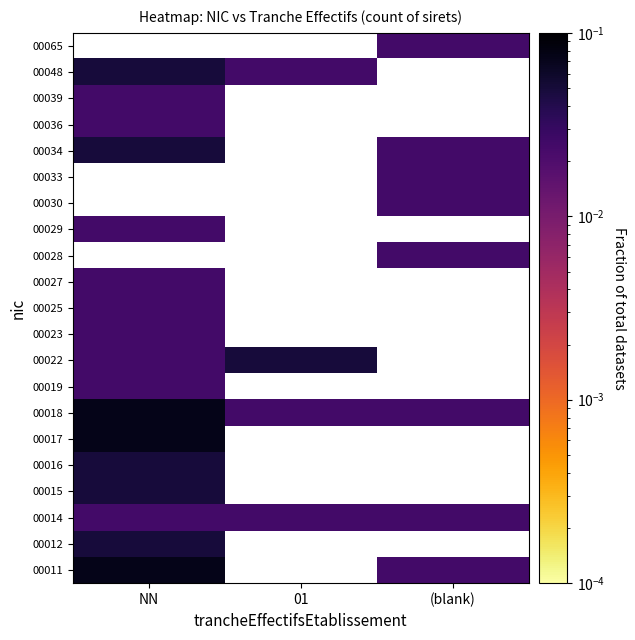

Reading left to right, extract all data points from this chart.

00011: NN=0.1	01=0.0	(blank)=0.0
00012: NN=0.0	01=0.0	(blank)=0.0
00014: NN=0.0	01=0.0	(blank)=0.0
00015: NN=0.0	01=0.0	(blank)=0.0
00016: NN=0.0	01=0.0	(blank)=0.0
00017: NN=0.1	01=0.0	(blank)=0.0
00018: NN=0.1	01=0.0	(blank)=0.0
00019: NN=0.0	01=0.0	(blank)=0.0
00022: NN=0.0	01=0.0	(blank)=0.0
00023: NN=0.0	01=0.0	(blank)=0.0
00025: NN=0.0	01=0.0	(blank)=0.0
00027: NN=0.0	01=0.0	(blank)=0.0
00028: NN=0.0	01=0.0	(blank)=0.0
00029: NN=0.0	01=0.0	(blank)=0.0
00030: NN=0.0	01=0.0	(blank)=0.0
00033: NN=0.0	01=0.0	(blank)=0.0
00034: NN=0.0	01=0.0	(blank)=0.0
00036: NN=0.0	01=0.0	(blank)=0.0
00039: NN=0.0	01=0.0	(blank)=0.0
00048: NN=0.0	01=0.0	(blank)=0.0
00065: NN=0.0	01=0.0	(blank)=0.0